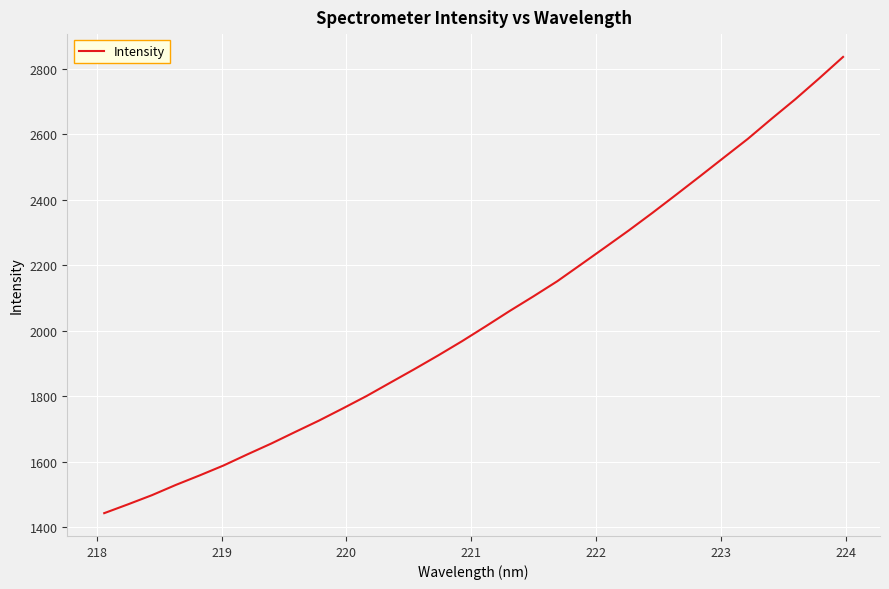

What is the difference between the maximum and minimum values?

1391.9